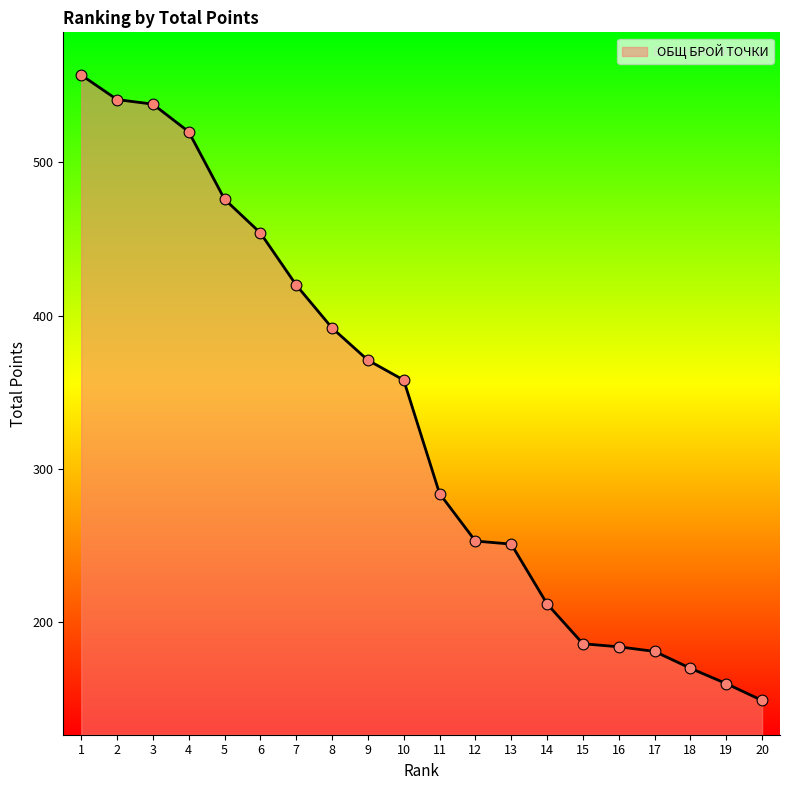

What is the change in value from 17 to 20?

-32